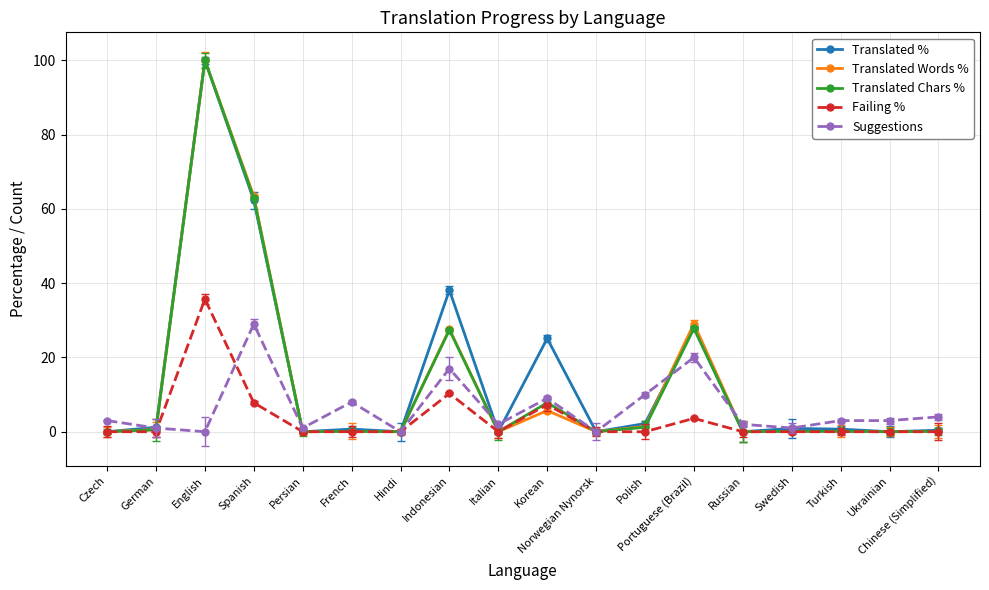

True or false: Translated Chars % has more than 0 points higher than both neighbors.

True